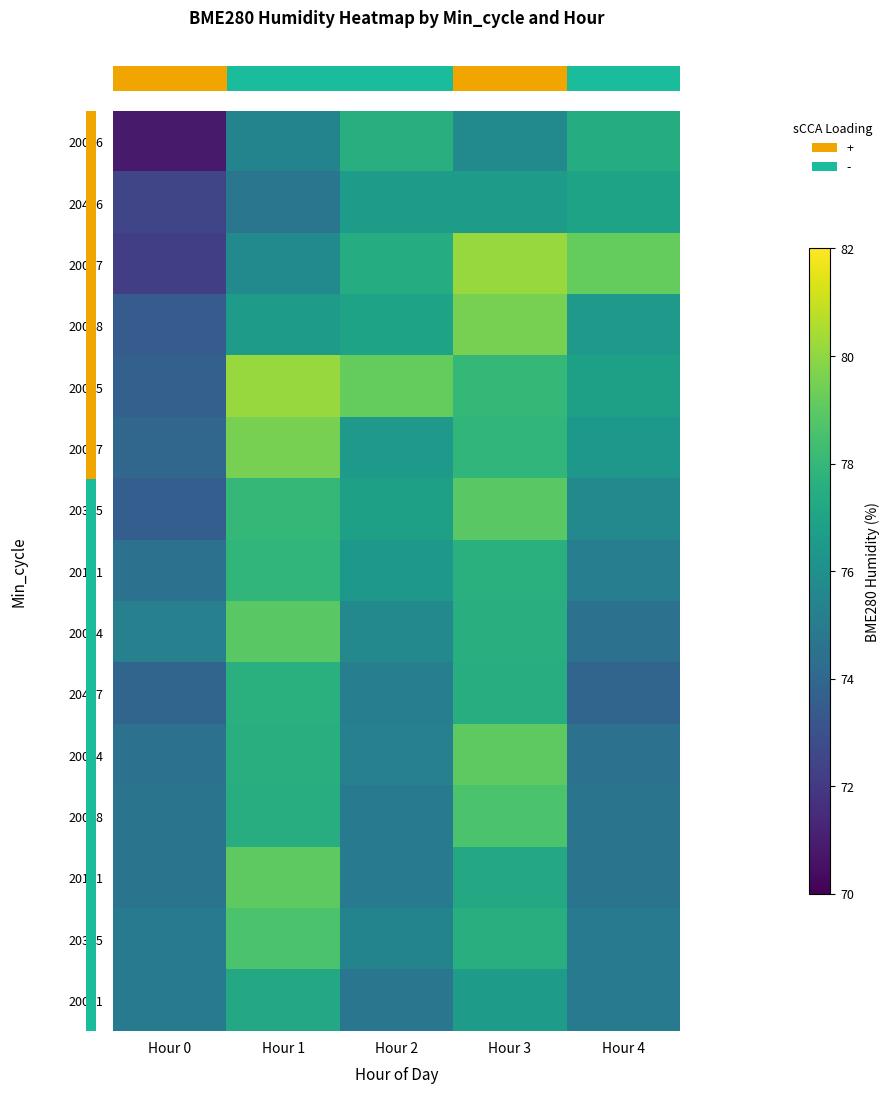

Which category has the highest value across all series?

Hour 3